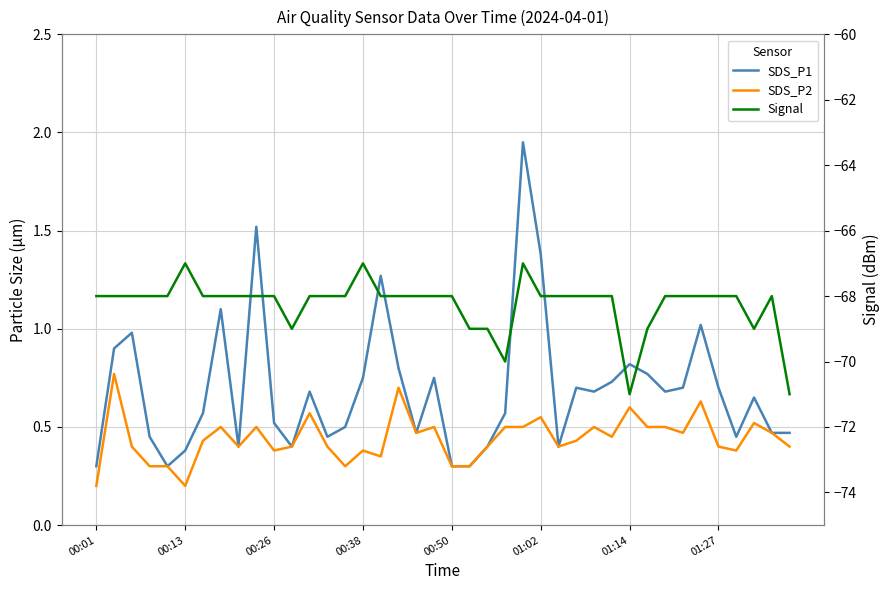

Count the number of categories in the chart.

40